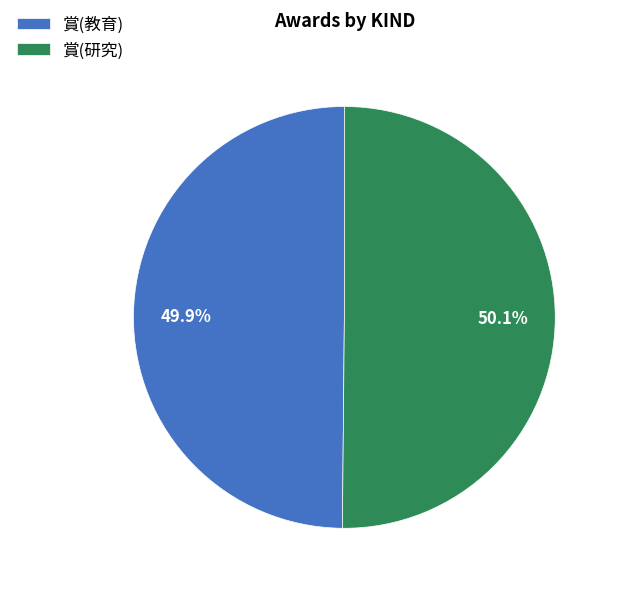

What is the ratio of the value at 賞(教育) to the value at 賞(研究)?

1.0